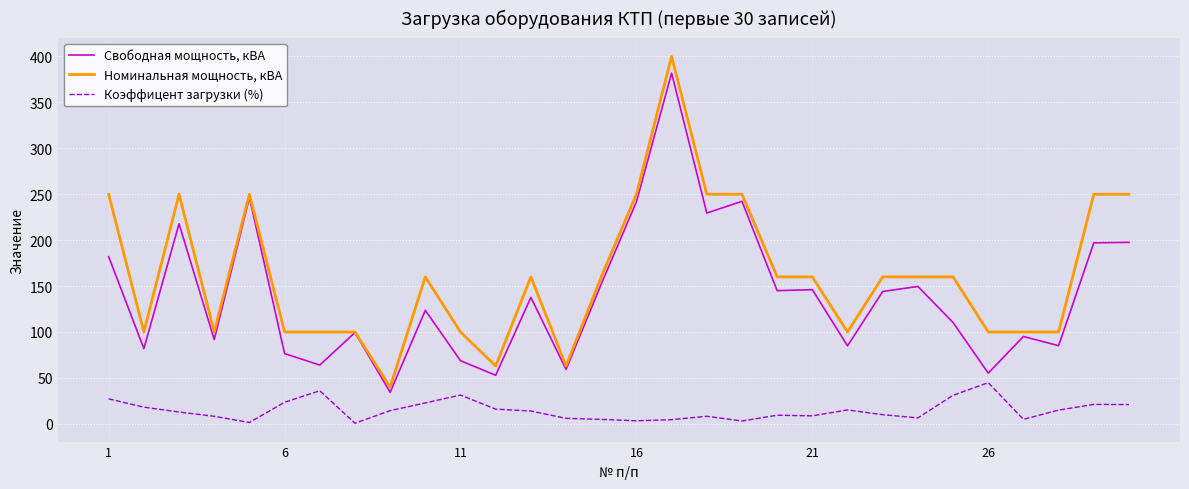

What is the lowest value of the Свободная мощность, кВА series?

34.3